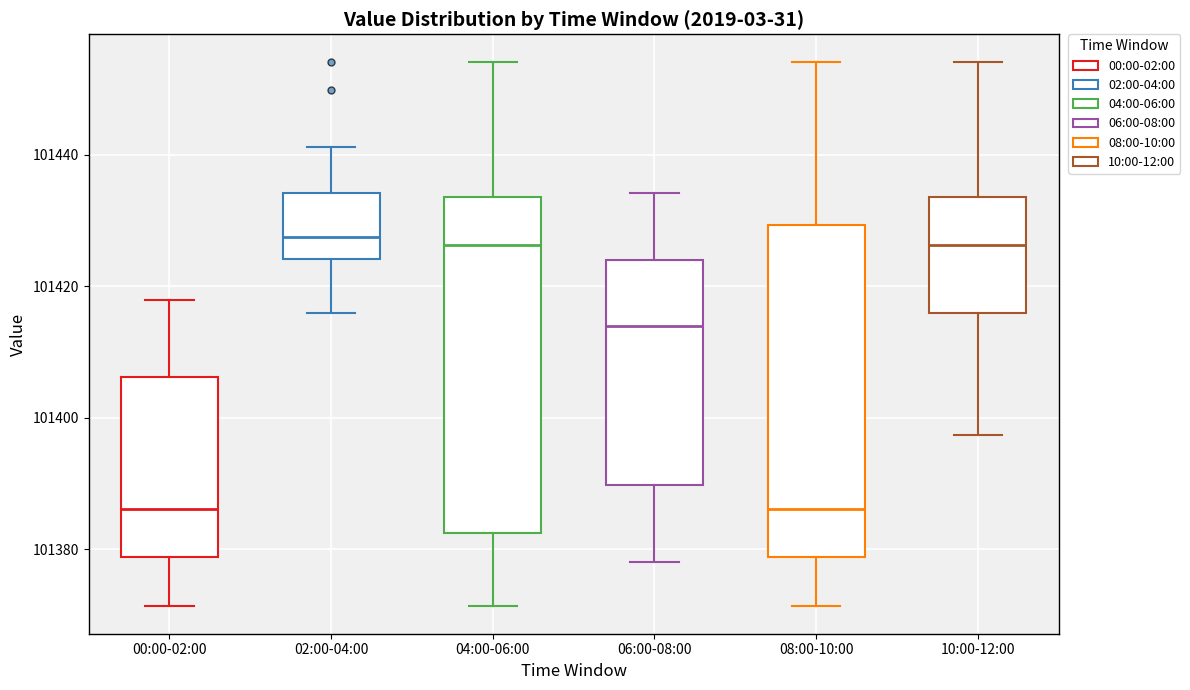

Where is the upper edge of the box for 10:00-12:00 on the y-axis? The values are not printed on the chart, so give them approximately, as read against the axis.

101434